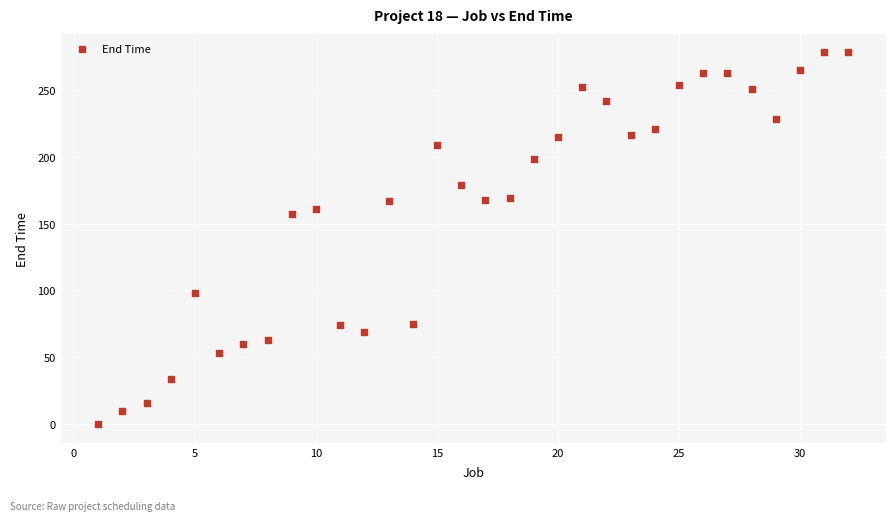

What Y value in the scatter plot is closest to 139?

157